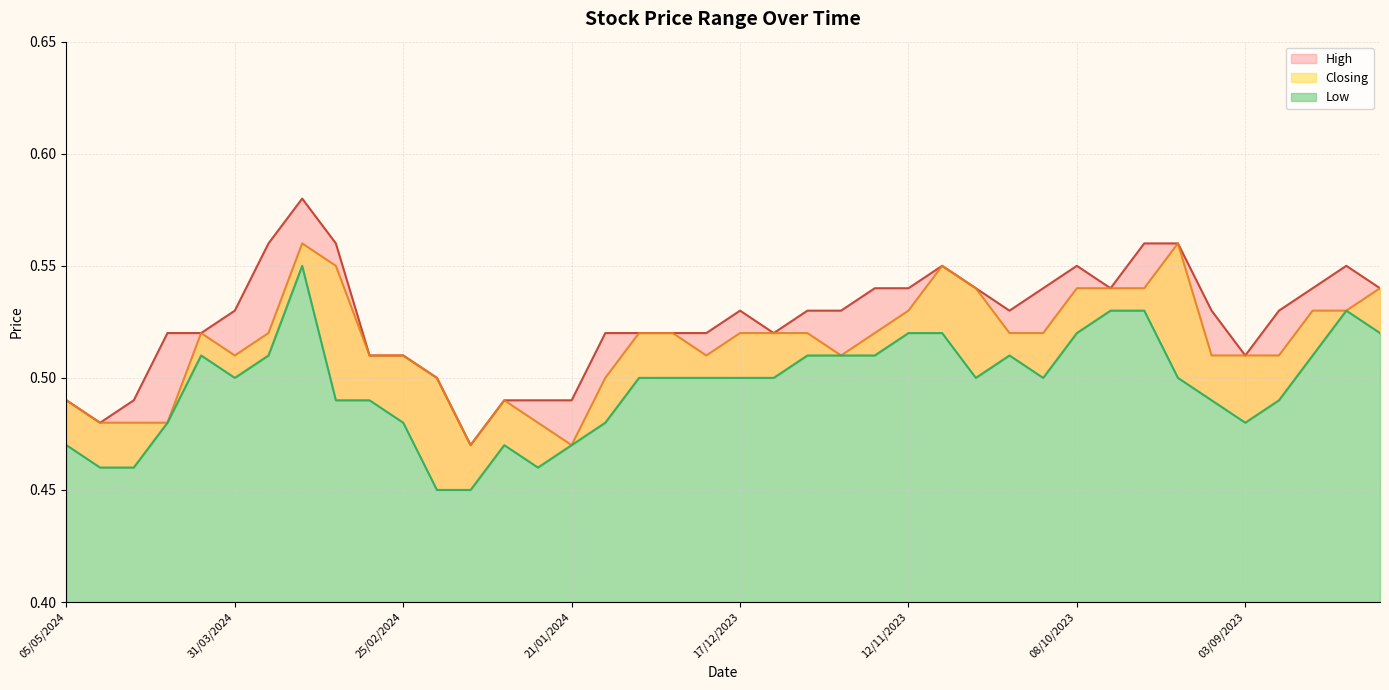

What position from the left is 12/11/2023?

26